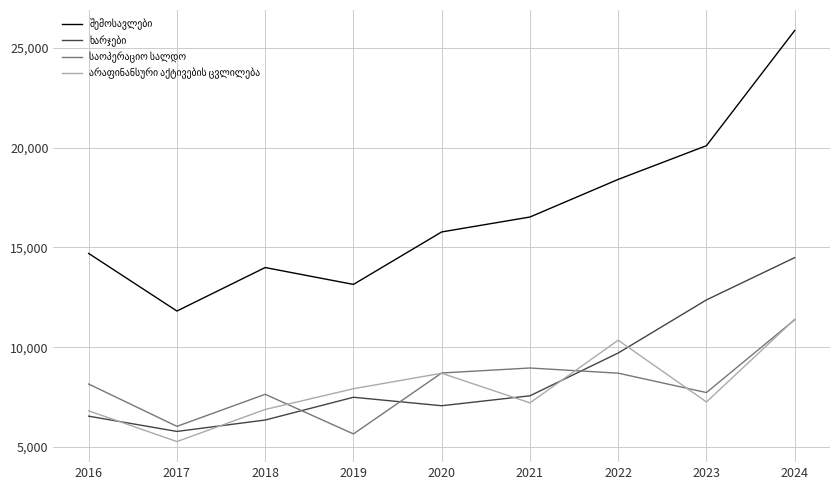

At which category is the sum across all series the highest?

2024